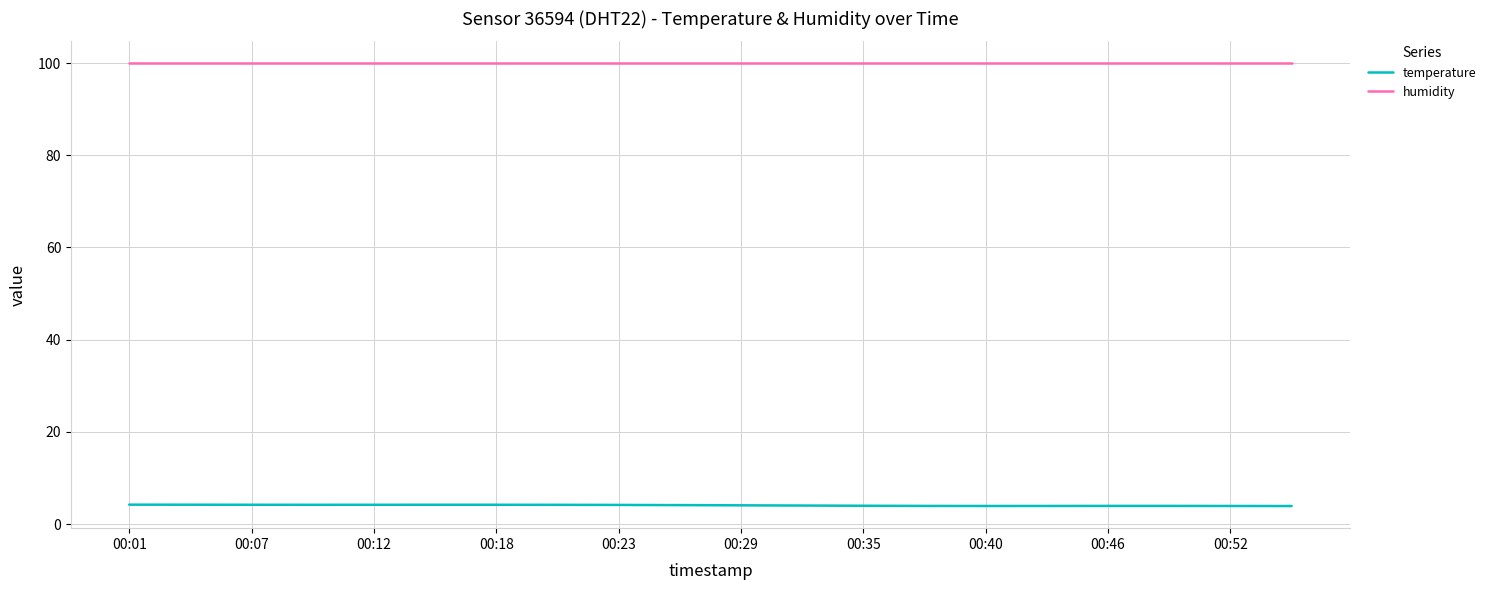

True or false: temperature and humidity intersect in this chart.

False